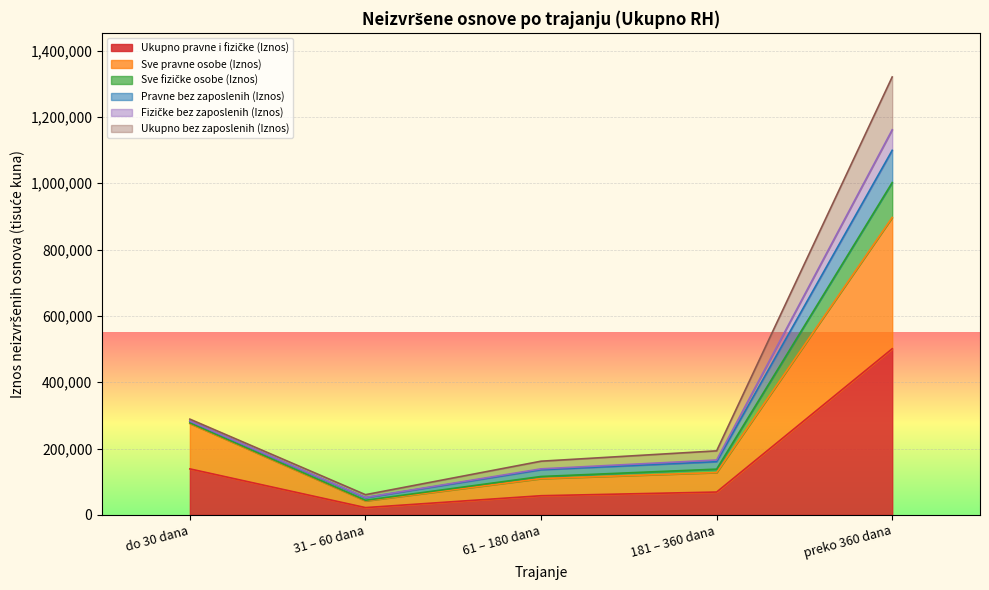

How many lines are shown in the chart?

6